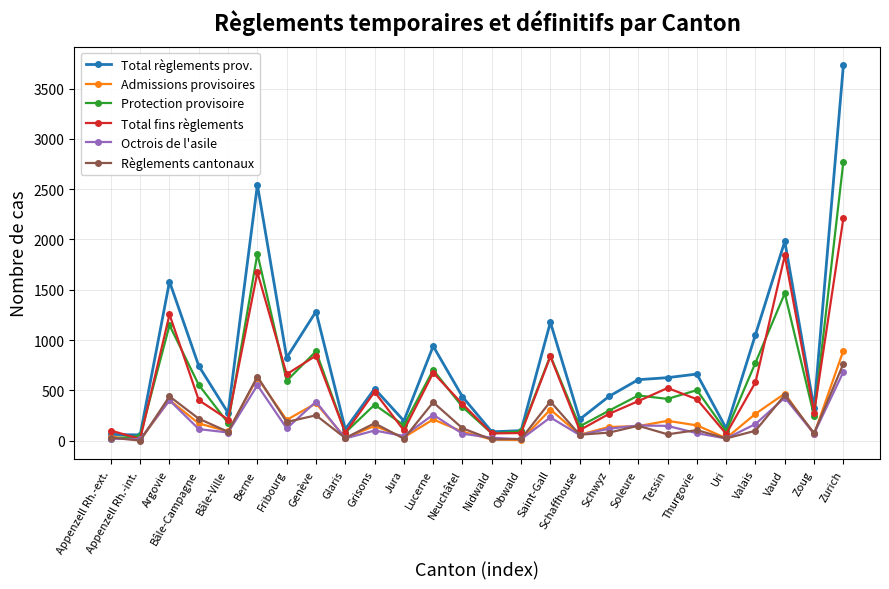

Which series has the widest spread of values?

Total règlements prov.